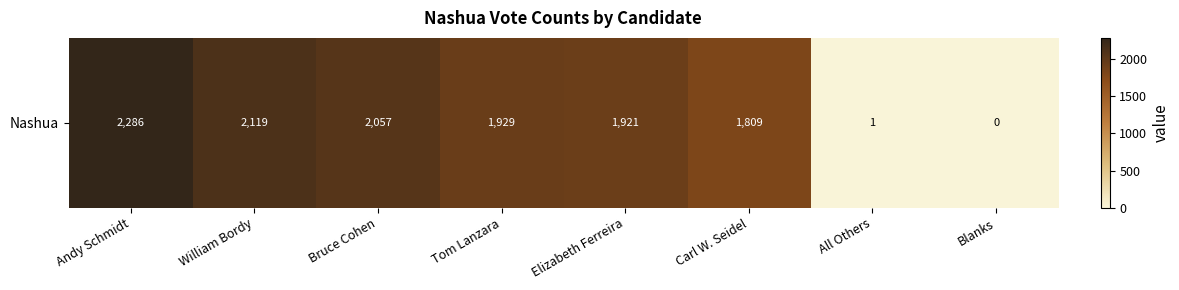

Rank the categories by value from lowest to highest.

Blanks, All Others, Carl W. Seidel, Elizabeth Ferreira, Tom Lanzara, Bruce Cohen, William Bordy, Andy Schmidt